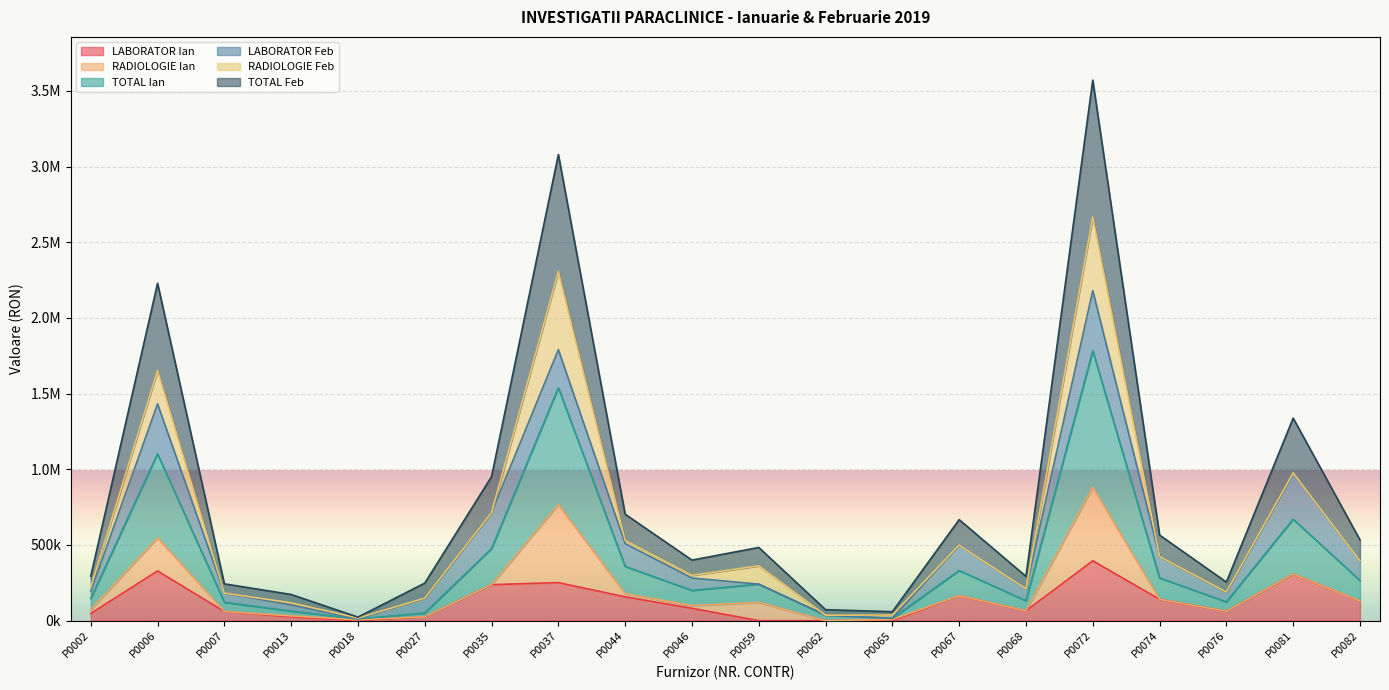

What is the maximum value shown in the chart?

3570787.4